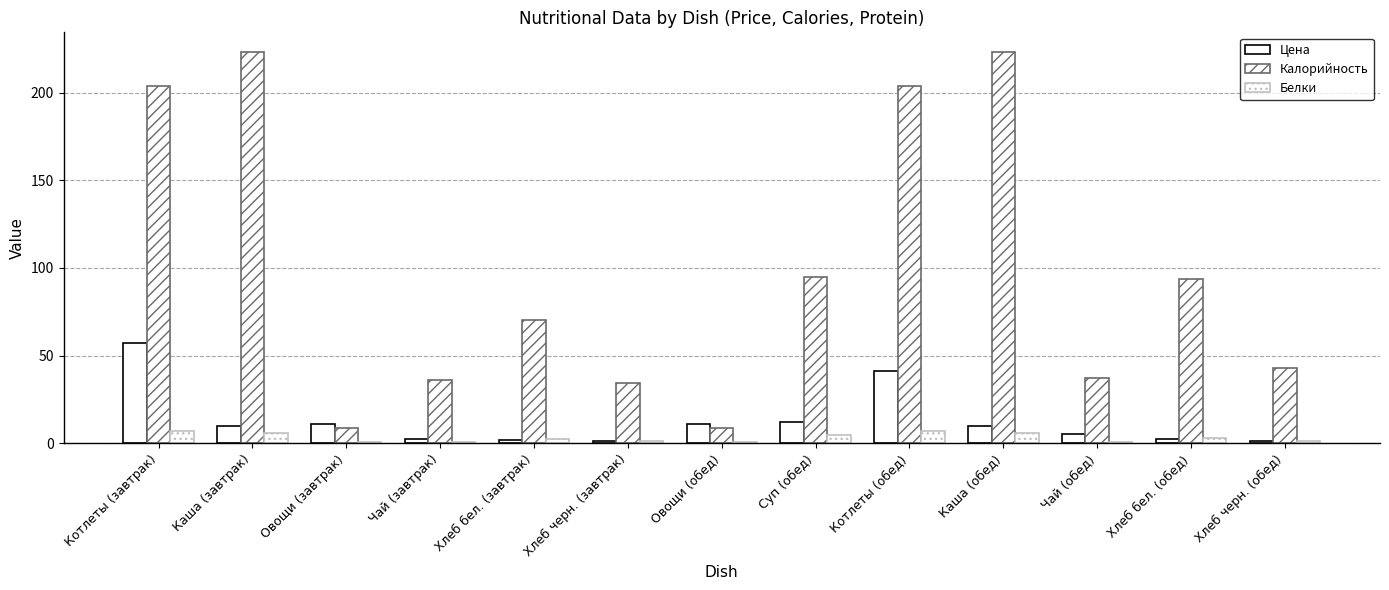

Which series has the largest total across all categories?

Калорийность